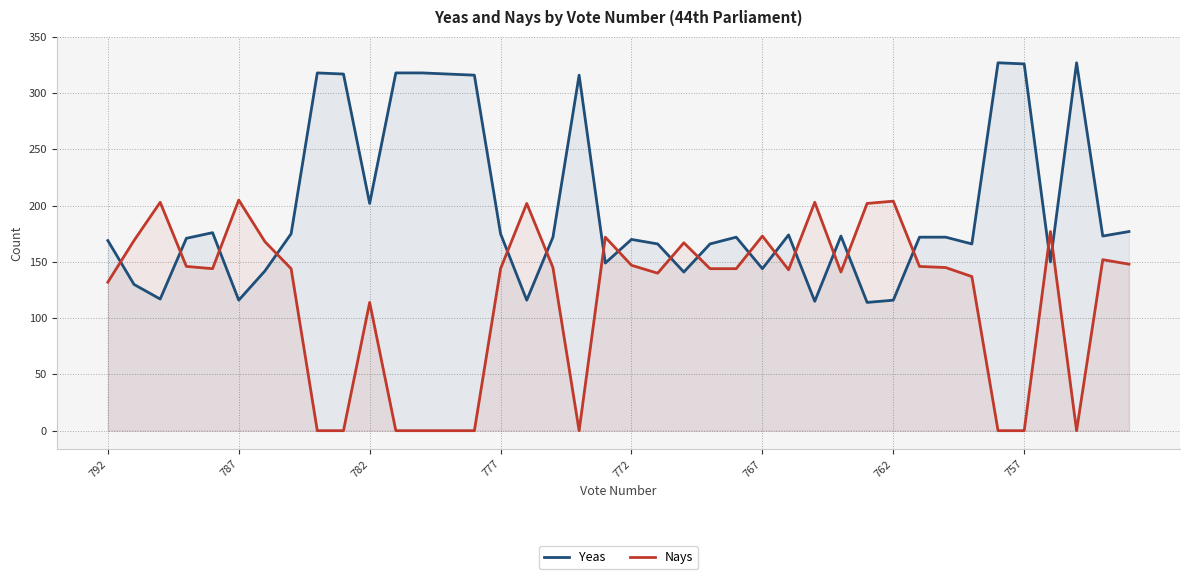

What is the maximum value for Yeas?

327